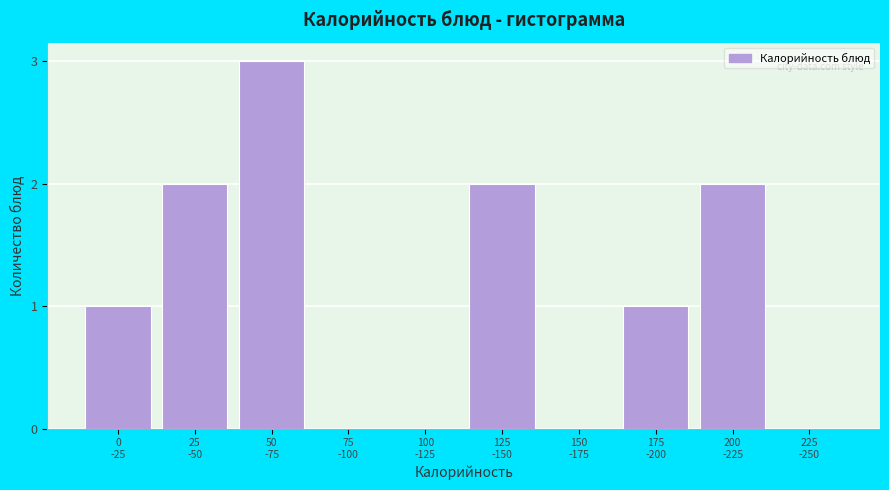

What is the sum of all values?

11